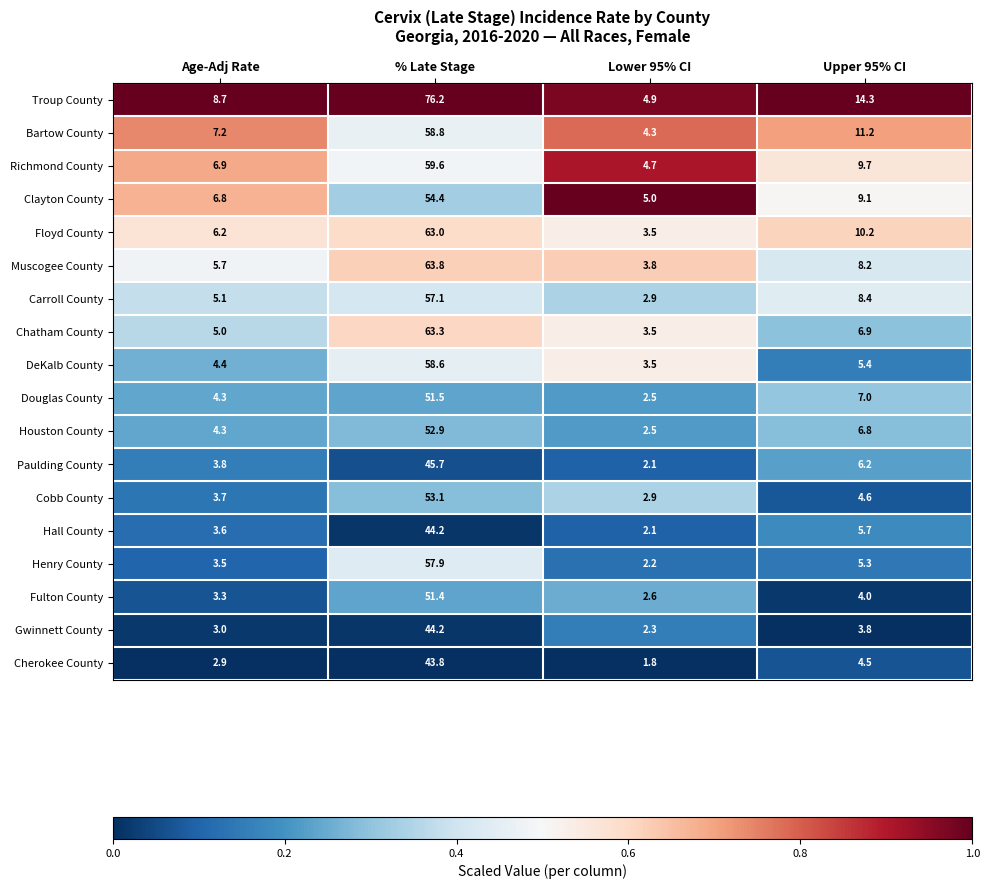

What is the difference between the Paulding County values at Age-Adj Rate and Upper 95% CI?

2.4